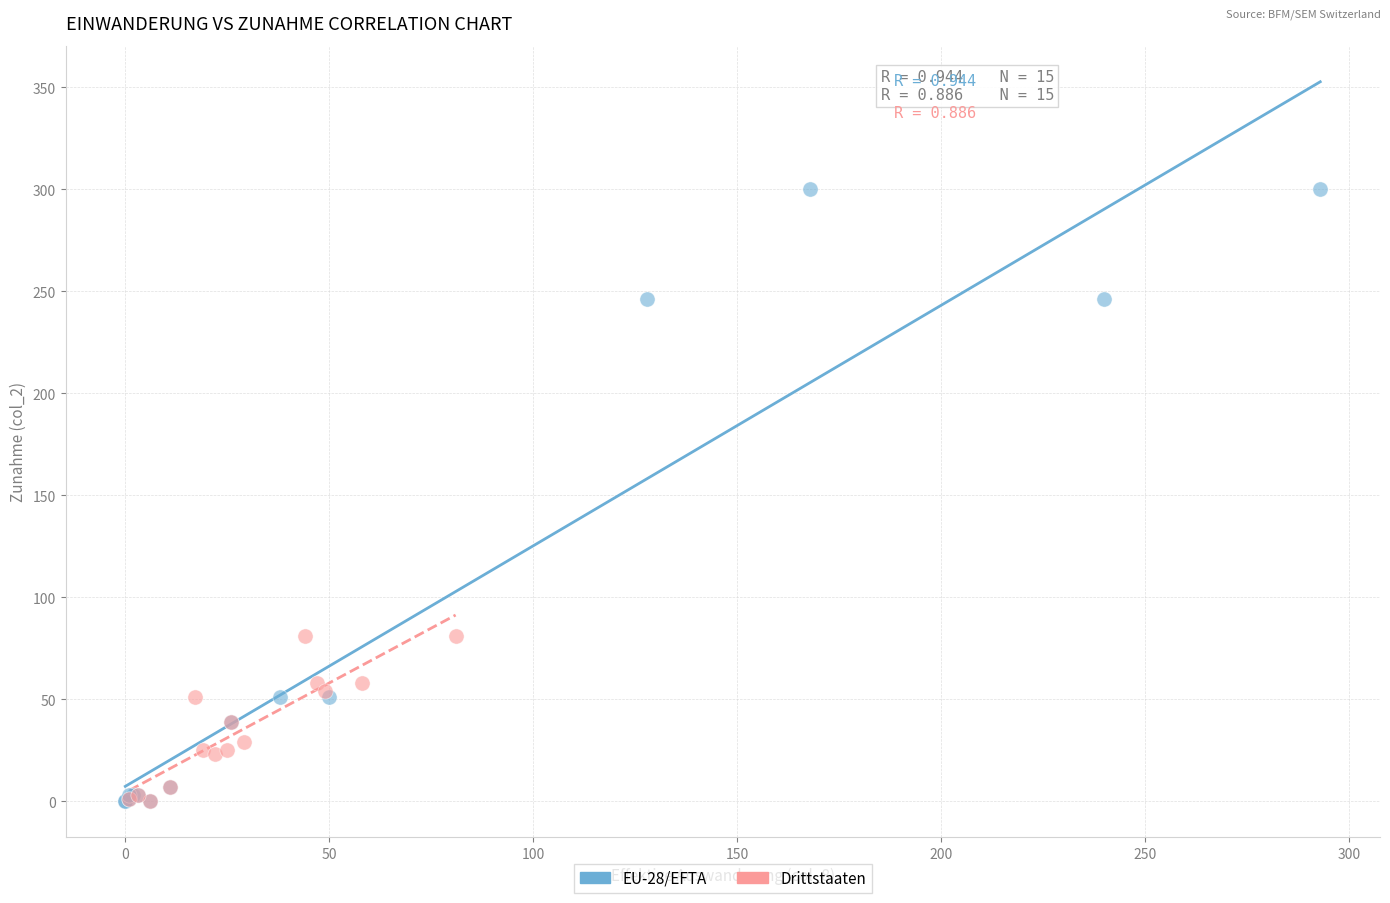

Which series has the widest spread of Y values?

EU-28/EFTA